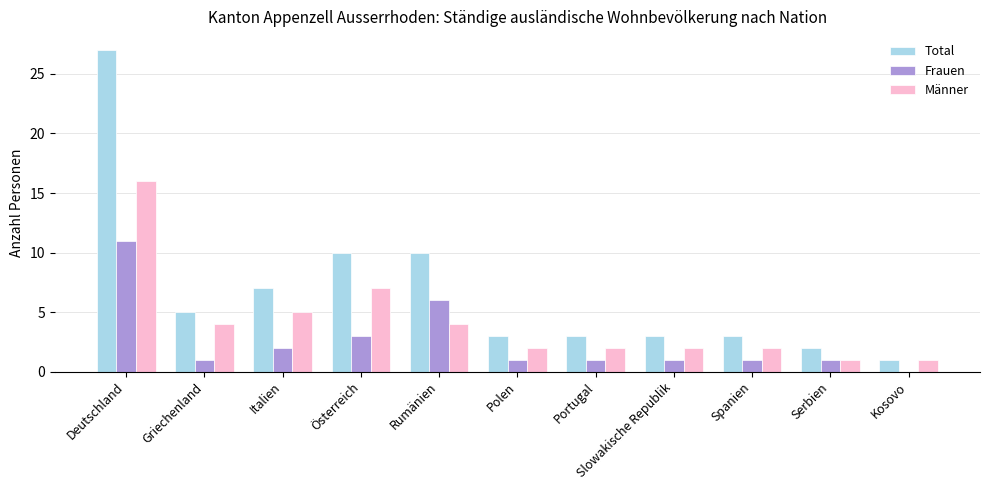

What is the greatest value displayed?

27